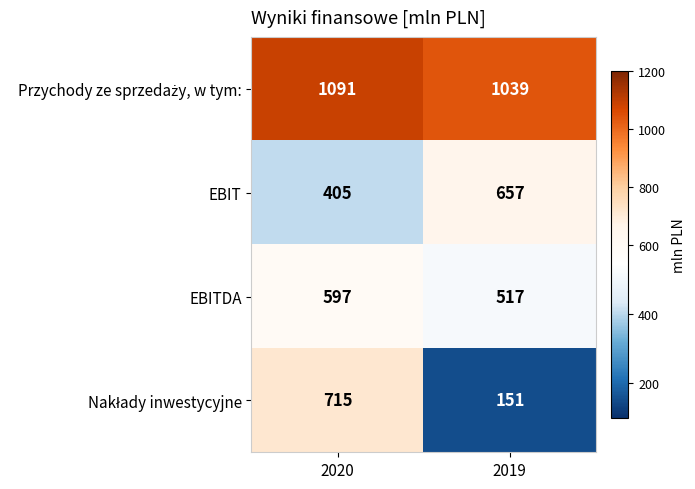

What is the spread (max minus min) of values at 2019?

888